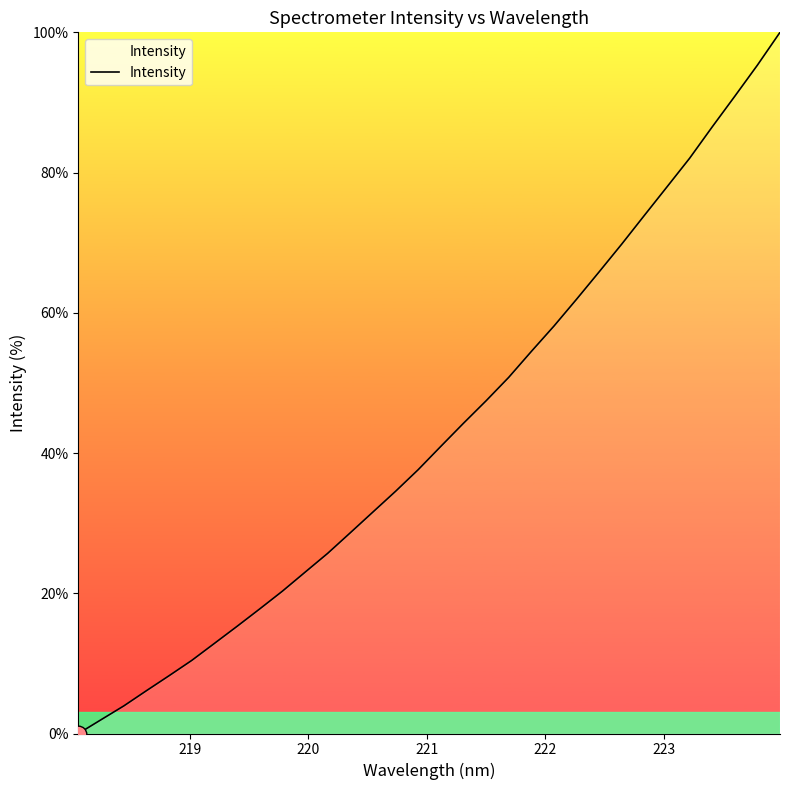

How many lines are shown in the chart?

1